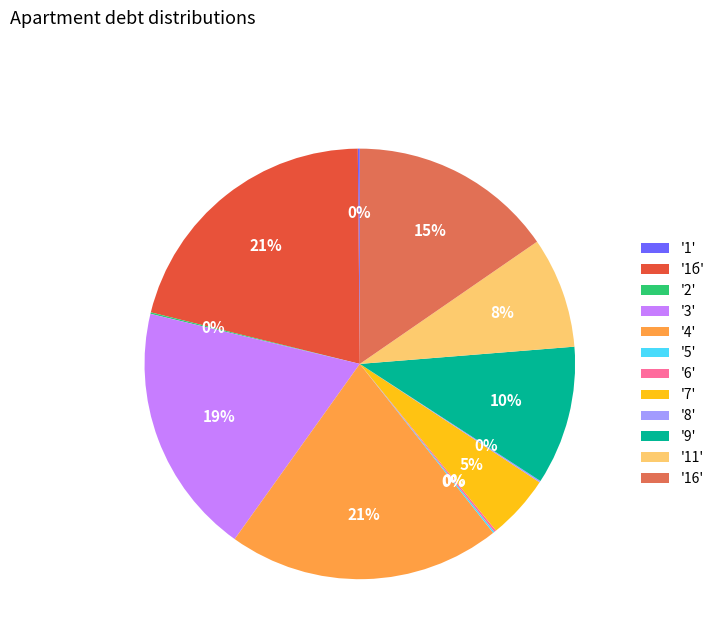

Is it true that '3' is 8% of the pie?

False